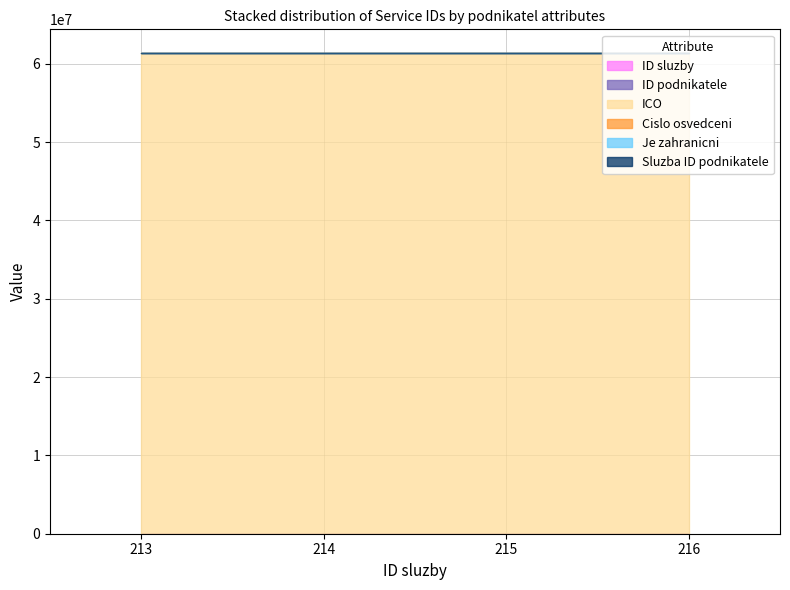

List the series in order of their peak value, highest first.

ICO, ID sluzby, ID podnikatele, Cislo osvedceni, Sluzba ID podnikatele, Je zahranicni